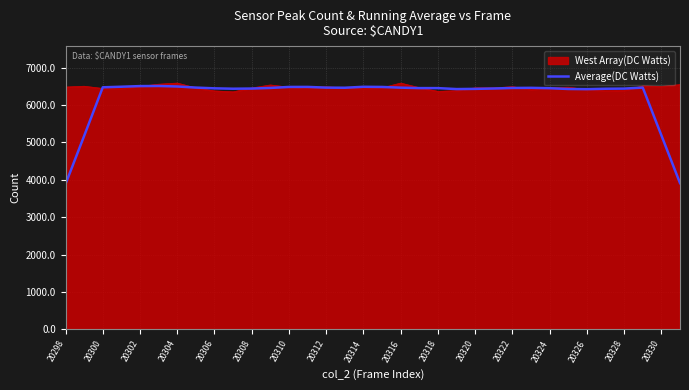

Which series has the largest range (max minus min)?

Average(DC Watts)